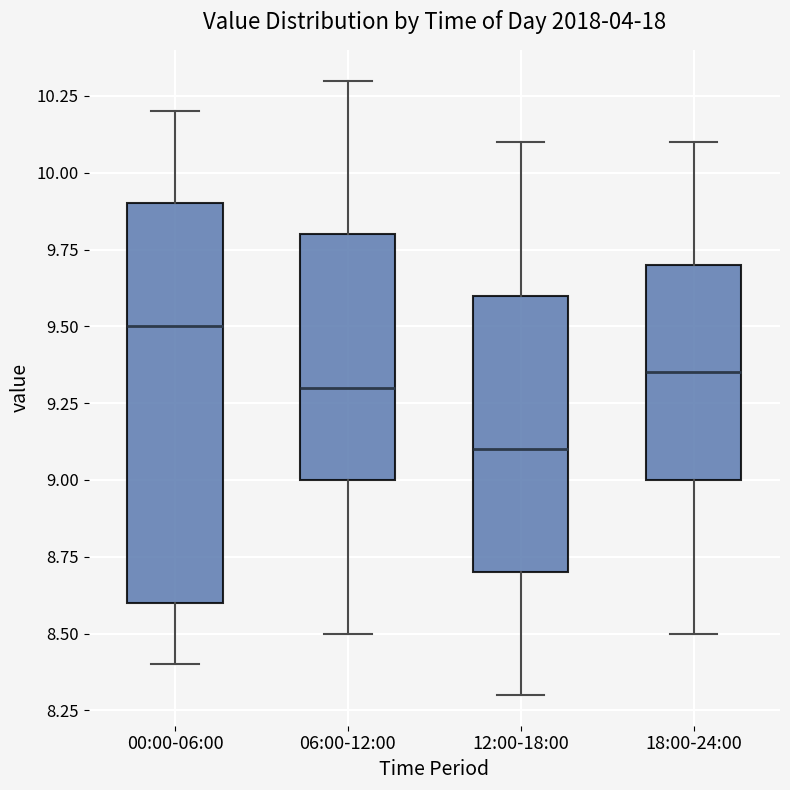

Reading left to right, transcribe this box plot: for each box, give where its median line is, the range the box spans, and where its two whiskers end, as read against the y-axis. The values are not printed on the chart, so give them approximately, as read against the axis.

00:00-06:00: median 9.50, box 8.60 to 9.90, whiskers 8.40 to 10.20
06:00-12:00: median 9.30, box 9.00 to 9.80, whiskers 8.50 to 10.30
12:00-18:00: median 9.10, box 8.70 to 9.60, whiskers 8.30 to 10.10
18:00-24:00: median 9.35, box 9.00 to 9.70, whiskers 8.50 to 10.10